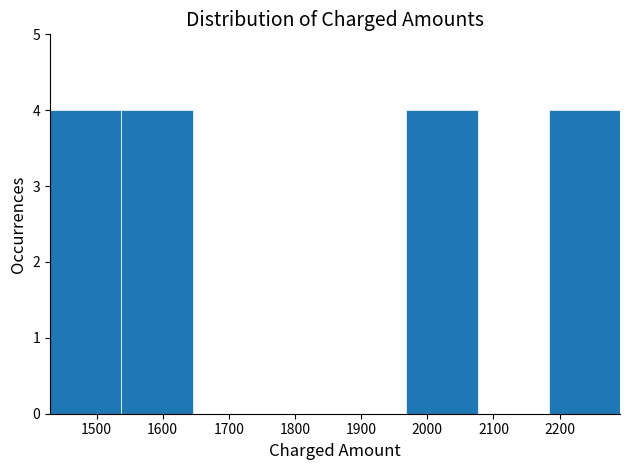

Reading left to right, transcribe this chart: for each bar, give the range it covers on the x-axis and its height. Neither the bar edges nor the heights are printed on the chart, so give them approximately, as read against the axes.

1430 to 1540: 4
1540 to 1650: 4
1650 to 1750: 0
1750 to 1860: 0
1860 to 1970: 0
1970 to 2080: 4
2080 to 2180: 0
2180 to 2290: 4